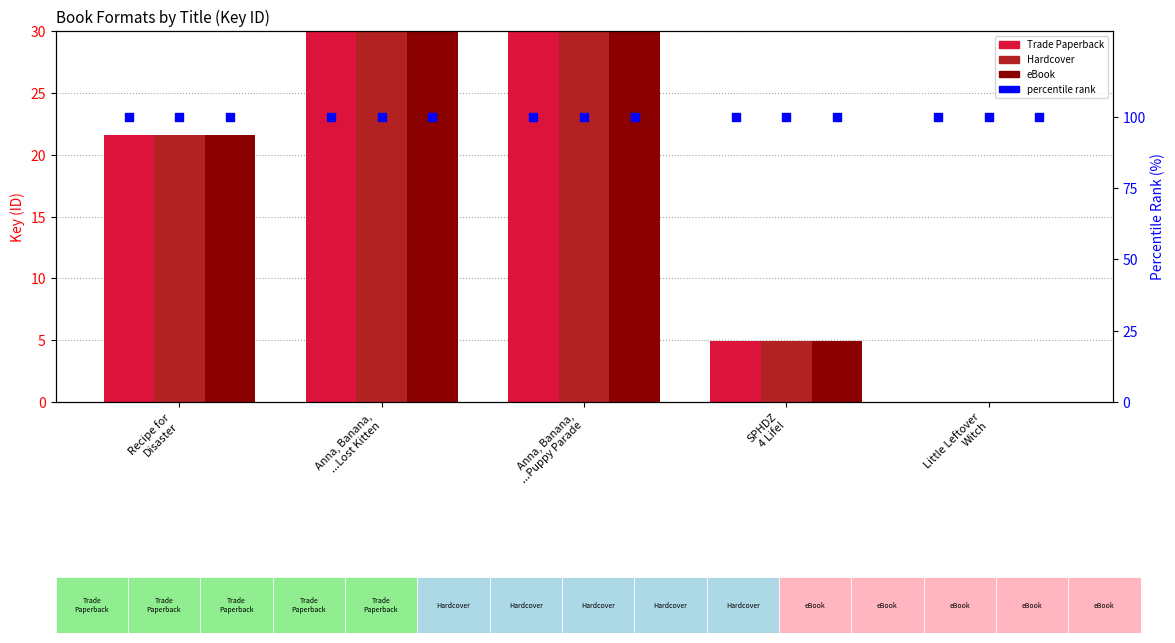

Which series contains the highest Y value?

Trade Paperback